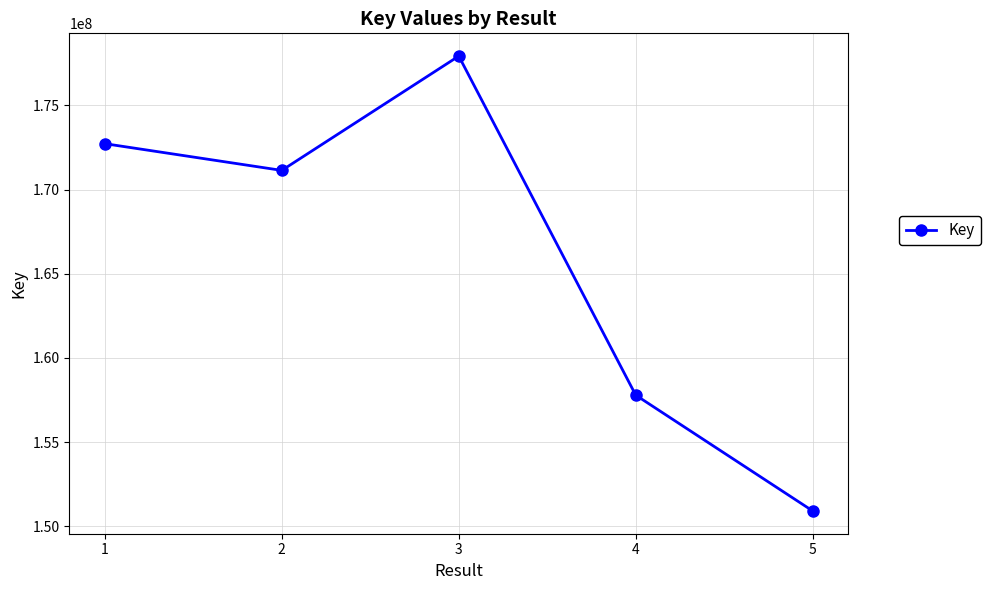

Reading right to left, extract all data points from this chart.

5=150912805	4=157789800	3=177926479	2=171137631	1=172724813